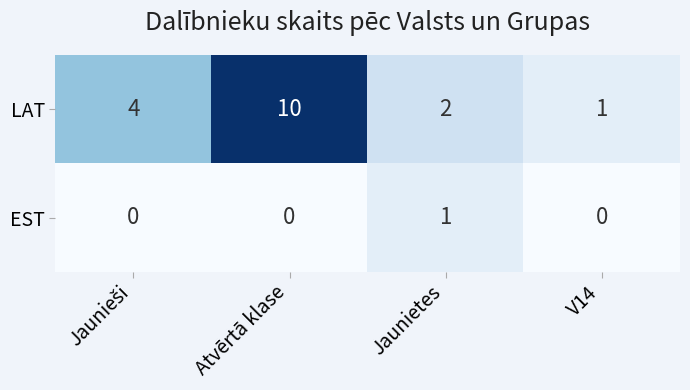

Count the number of data series in this chart.

2